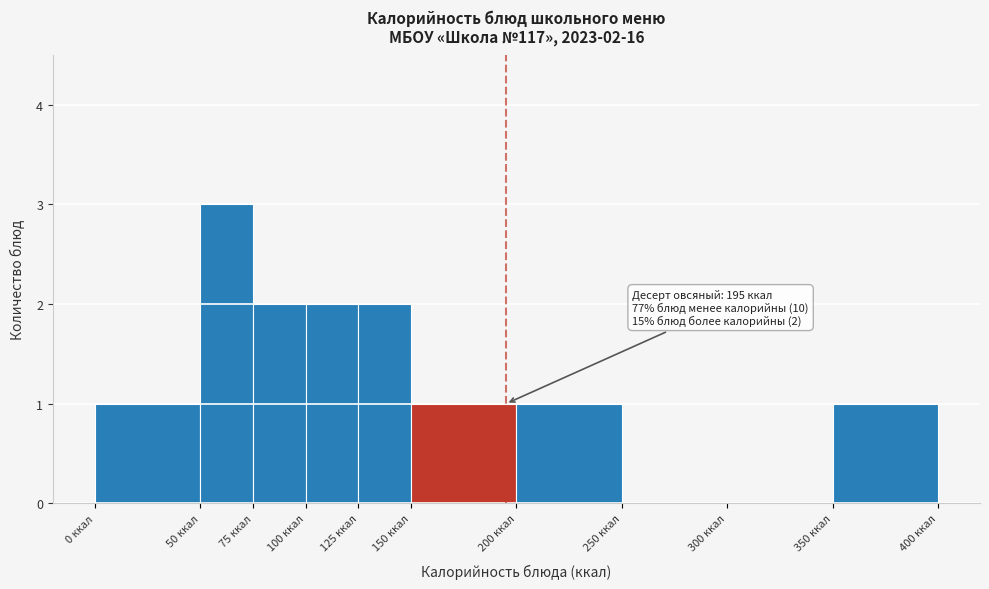

Which range on the x-axis has the tallest bar?

50 to 75